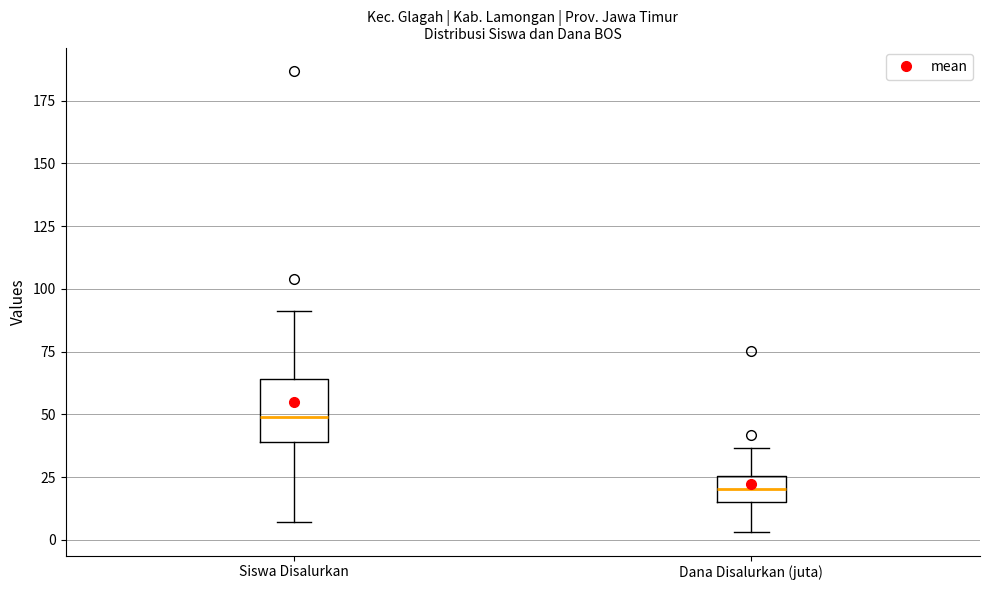

Where is the lower edge of the box for Dana Disalurkan (juta) on the y-axis? The values are not printed on the chart, so give them approximately, as read against the axis.

15